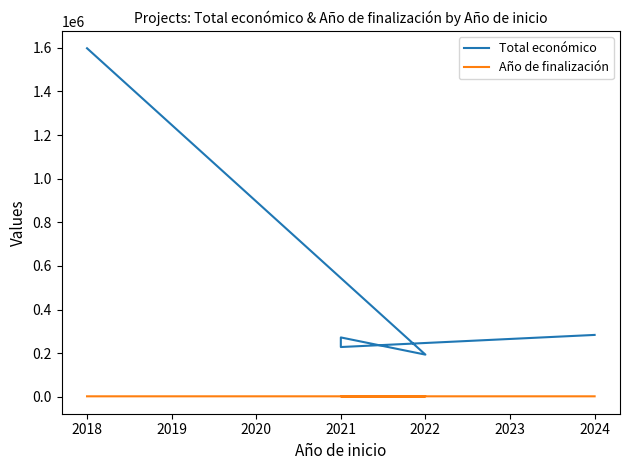

True or false: Total económico and Año de finalización cross at least once.

False